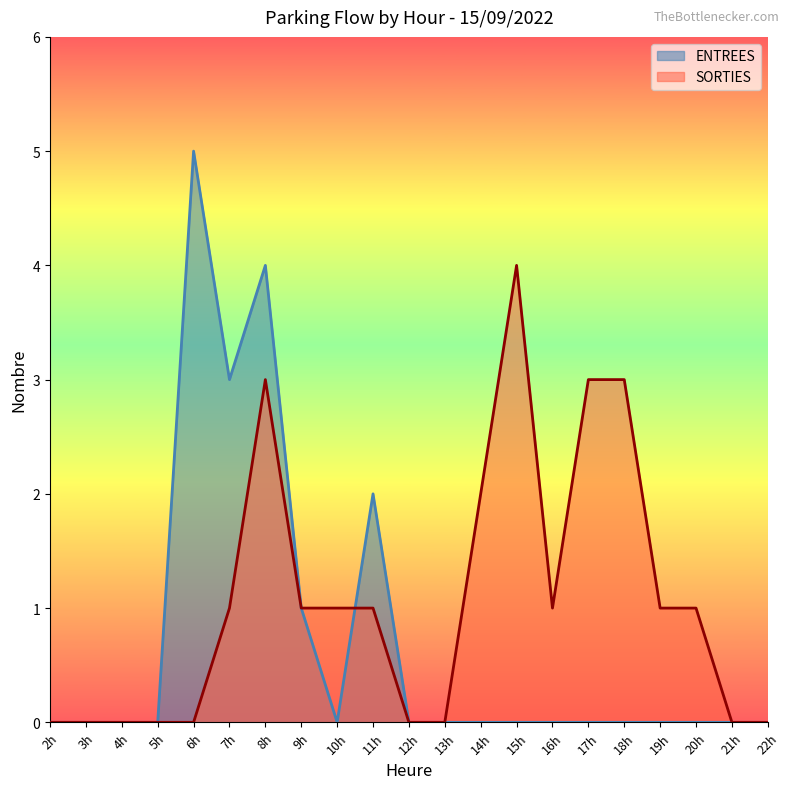

What is the difference between the second highest and second lowest values in the ENTREES series?

4